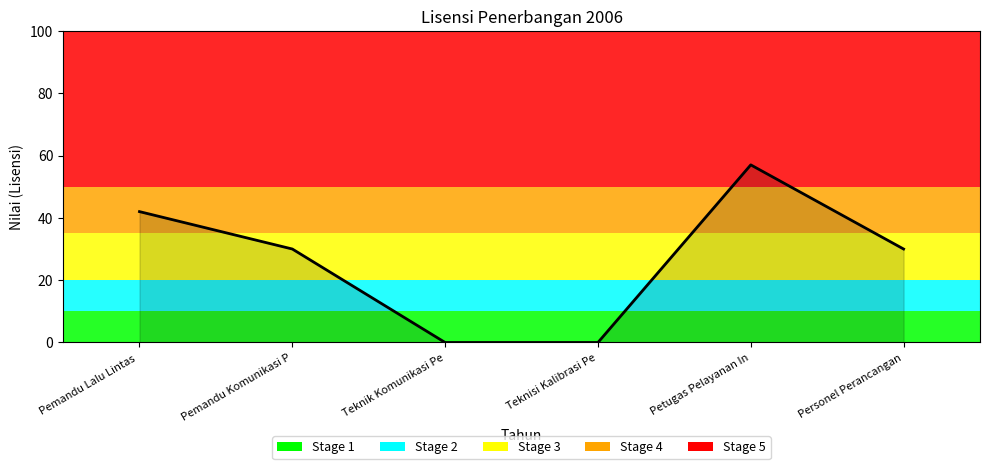

At which category does the chart reach its peak across all series?

Petugas Pelayanan In